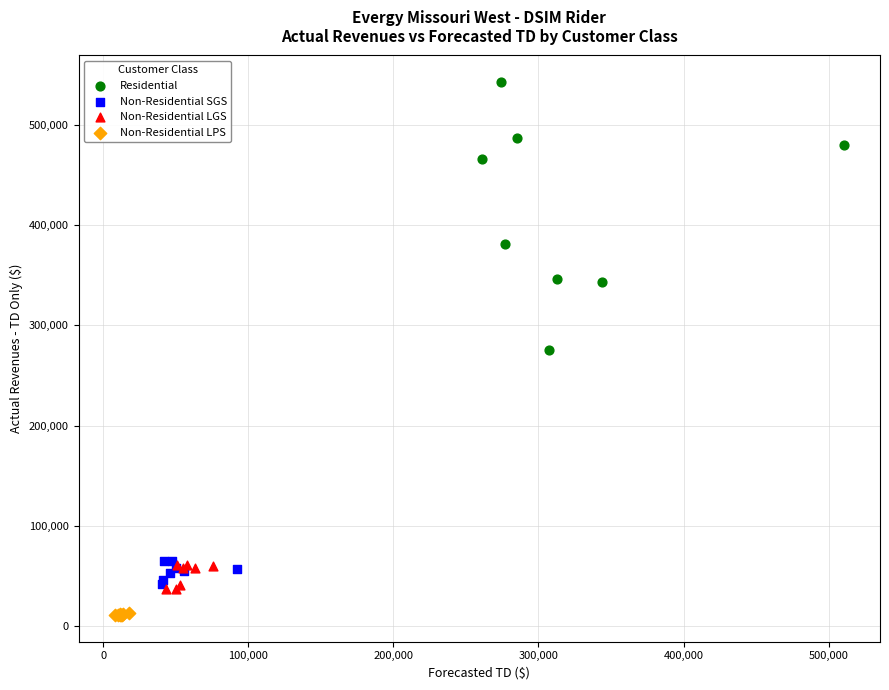

Which series reaches the minimum Y coordinate?

Non-Residential LPS